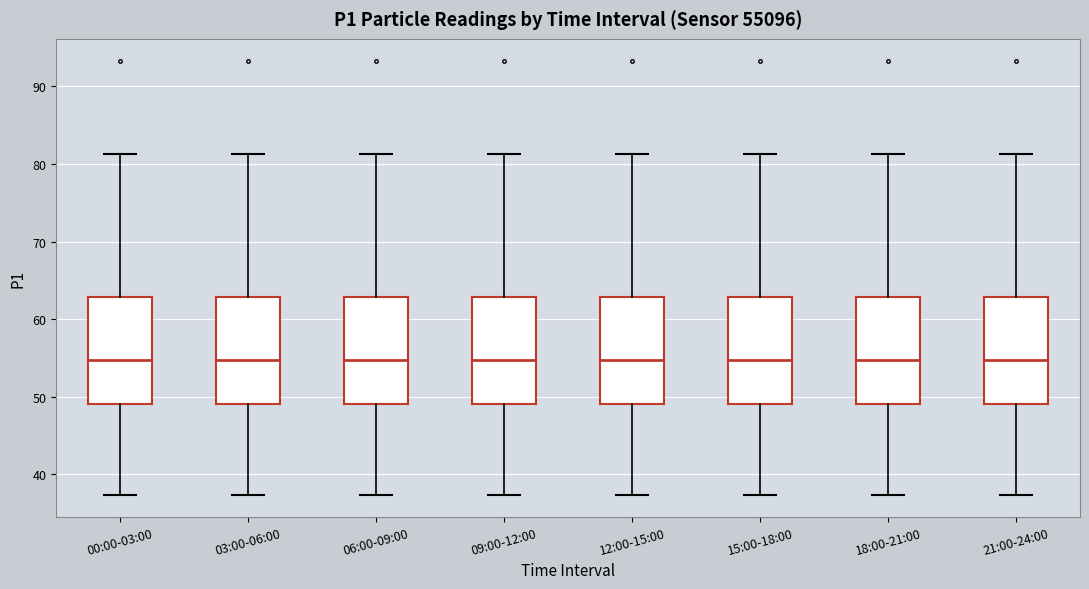

Reading left to right, read every box against the y-axis: the position of its median line, the range the box covers, and the ends of its whiskers. The values are not printed on the chart, so give them approximately, as read against the axis.

00:00-03:00: median 55, box 49 to 63, whiskers 37 to 81
03:00-06:00: median 55, box 49 to 63, whiskers 37 to 81
06:00-09:00: median 55, box 49 to 63, whiskers 37 to 81
09:00-12:00: median 55, box 49 to 63, whiskers 37 to 81
12:00-15:00: median 55, box 49 to 63, whiskers 37 to 81
15:00-18:00: median 55, box 49 to 63, whiskers 37 to 81
18:00-21:00: median 55, box 49 to 63, whiskers 37 to 81
21:00-24:00: median 55, box 49 to 63, whiskers 37 to 81